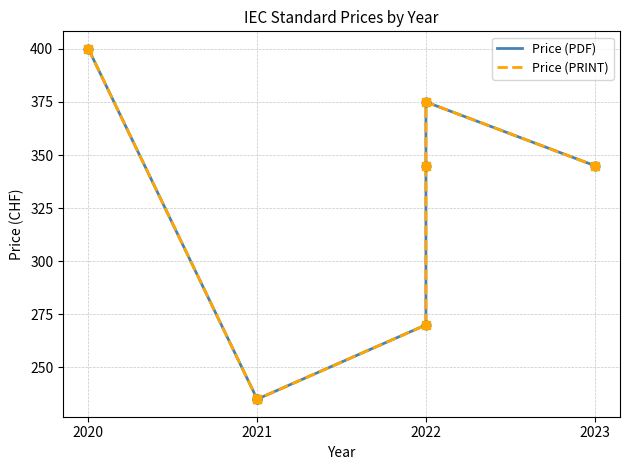

Which series has the largest Y range (max minus min)?

Price (PDF)